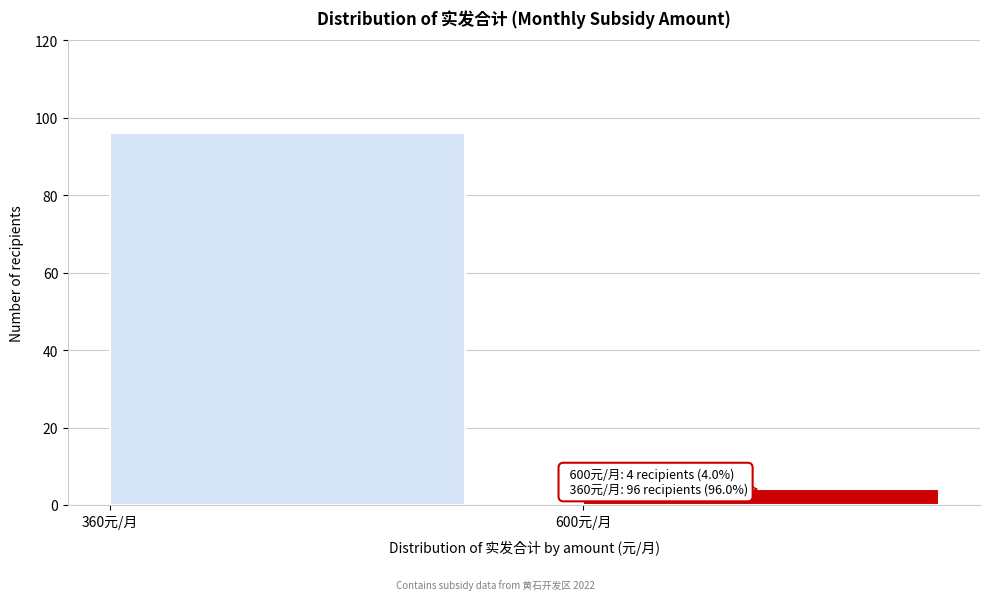

Reading right to left, list all the values displayed in this chart.

600元/月=4	360元/月=96